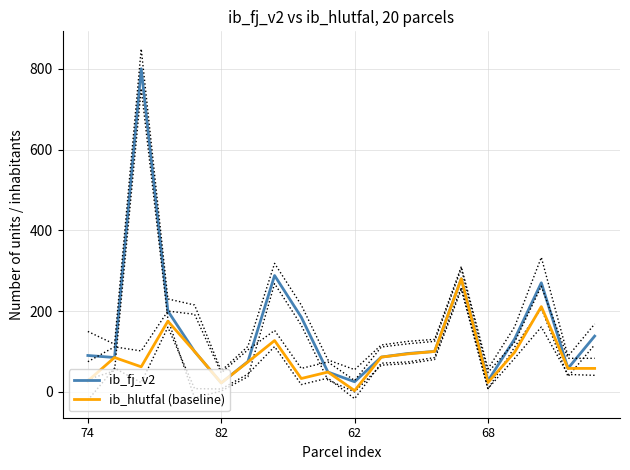

Reading right to left, extract all data points from this chart.

ib_fj_v2: 138	58	270	131	27	280	100	95	86	25	49	185	288	75	22	100	200	800	85	90
ib_hlutfal (baseline): 58	58	211	98	23	280	100	94	86	3	49	33	127	74	22	100	175	62	85	27